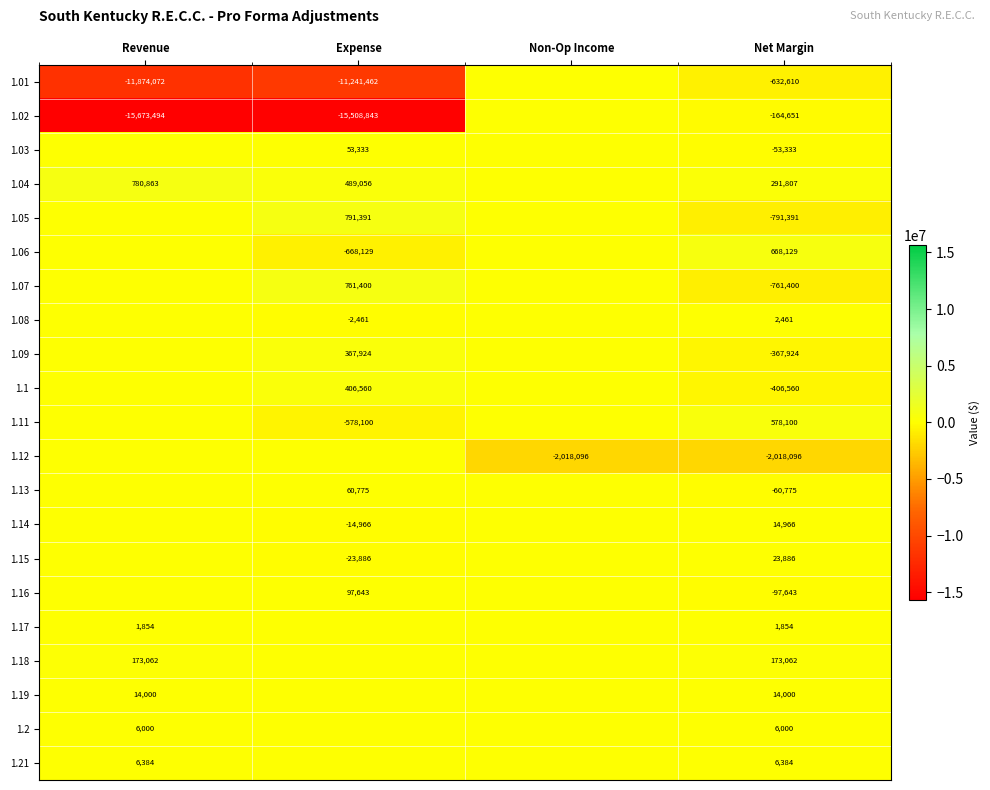

The value of 1.07 at Net Margin is -761400. True or false?

True